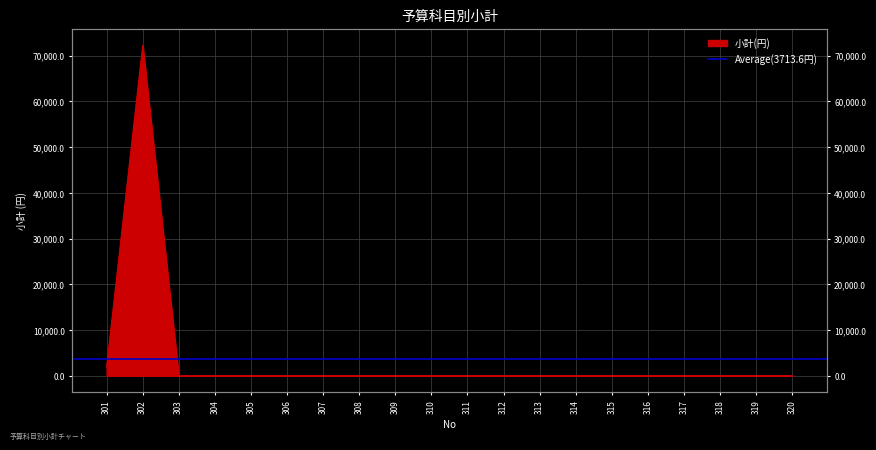

Where is the first local maximum?

302